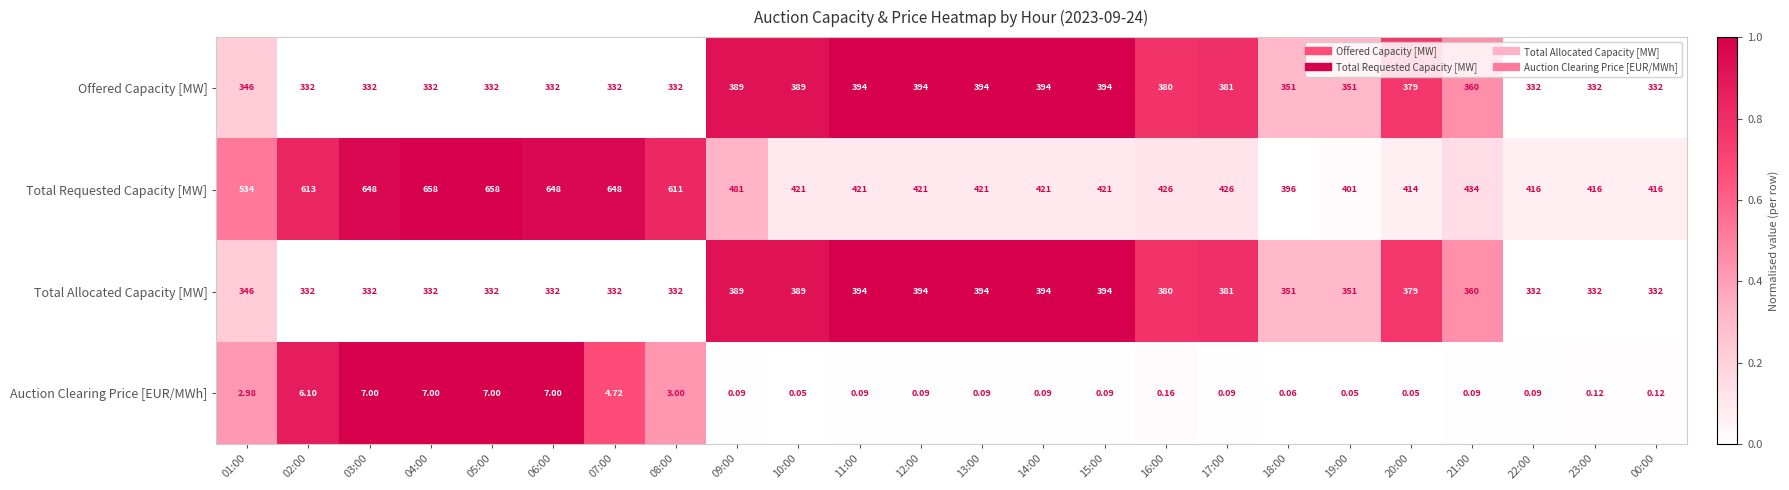

Which series has the largest total across all categories?

Total Requested Capacity [MW]